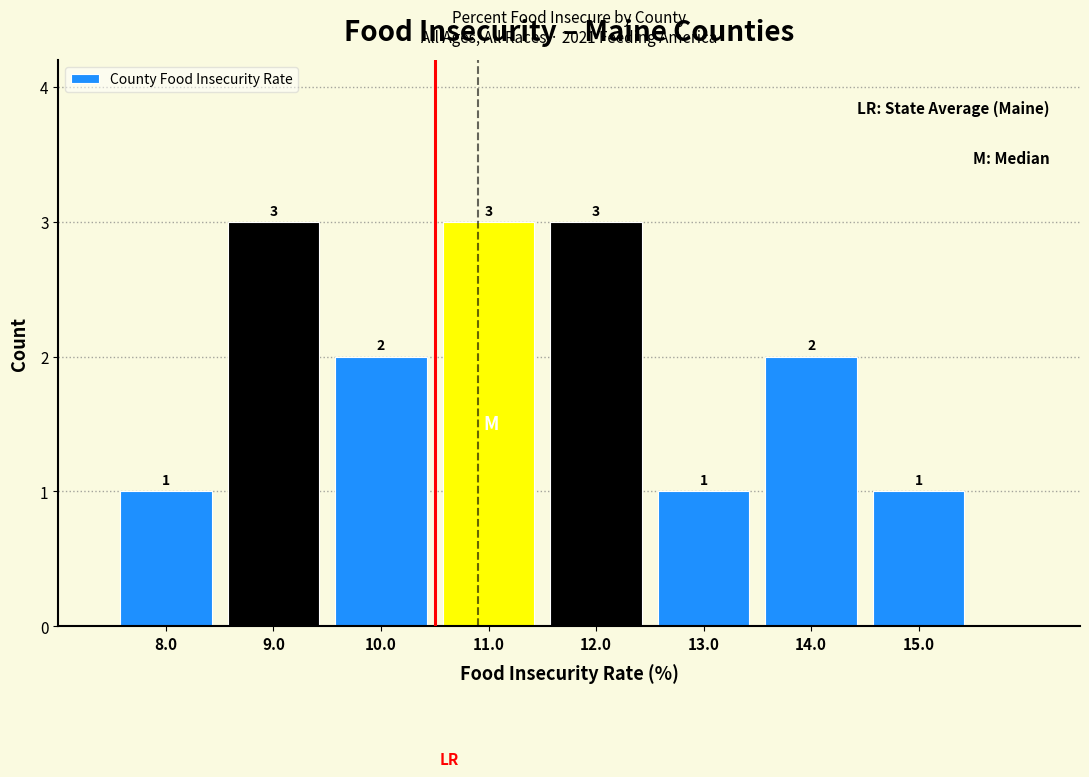

What is the height of the bar covering 10.5 to 11.5 on the x-axis?

3